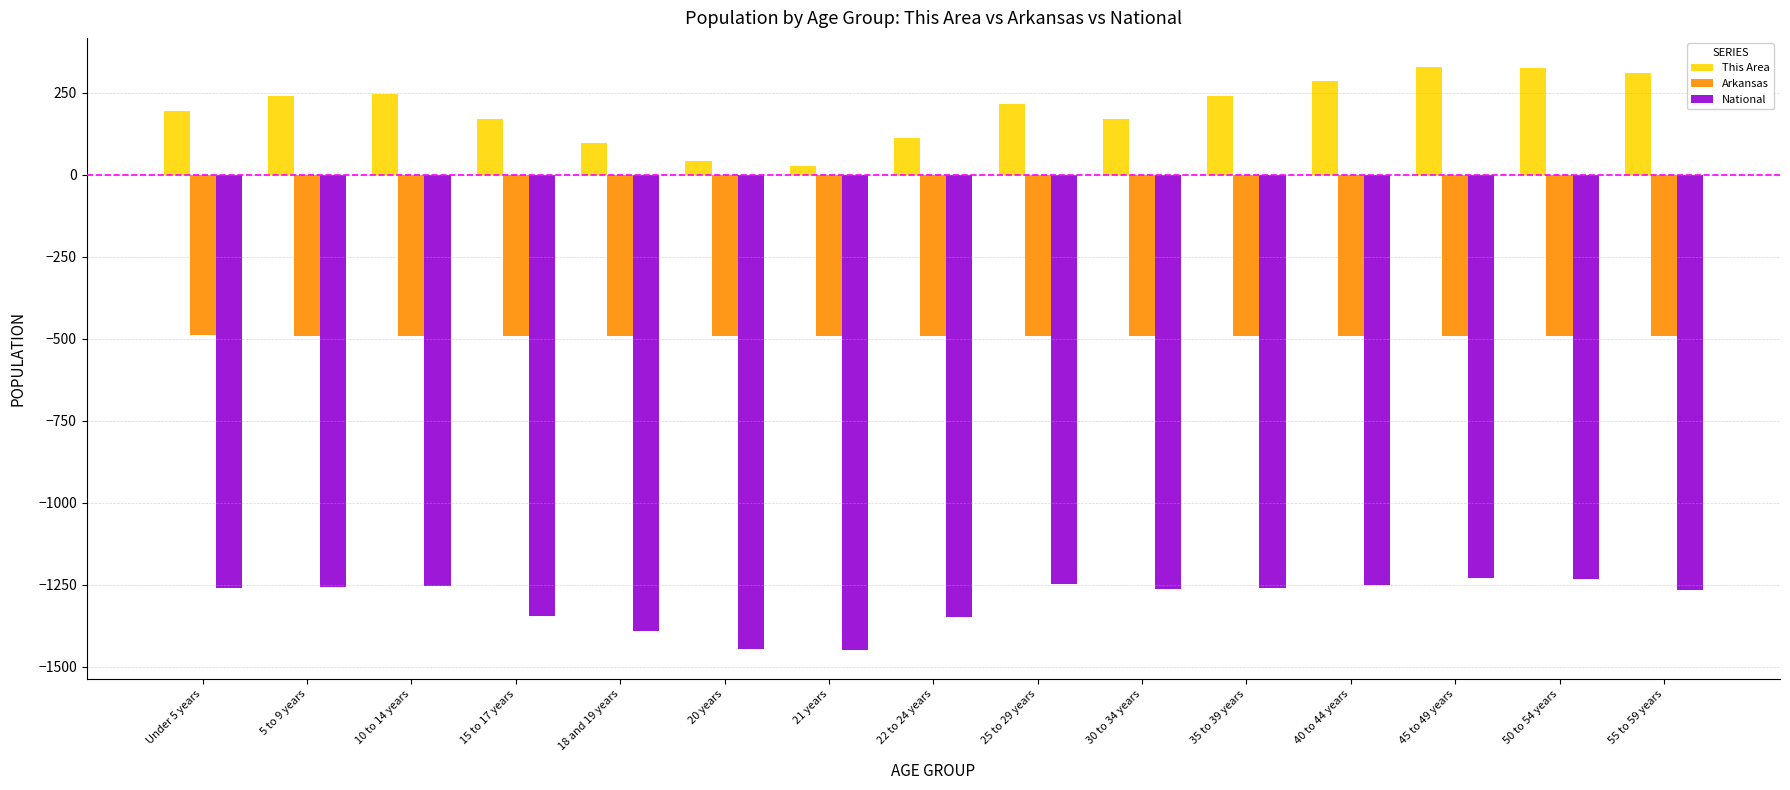

What is the label of the 5th bar from the right?

35 to 39 years